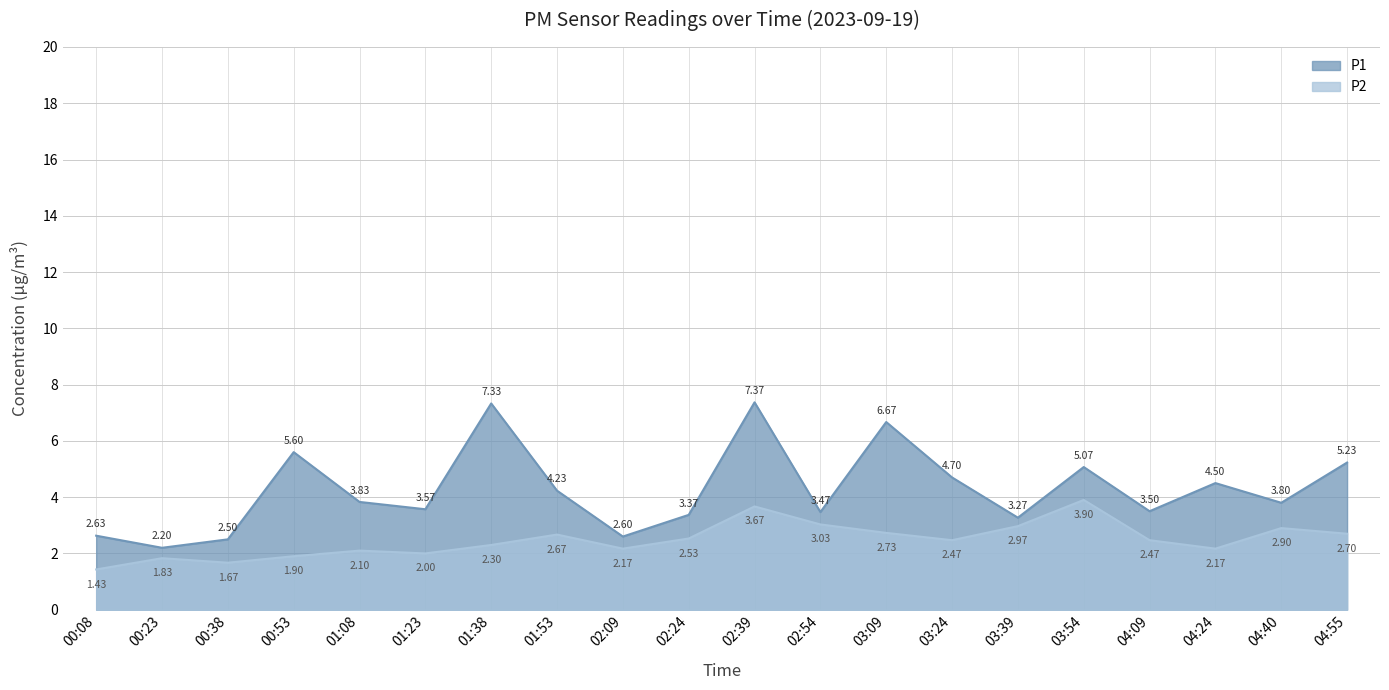

What is the label of the 18th point from the left?

04:24